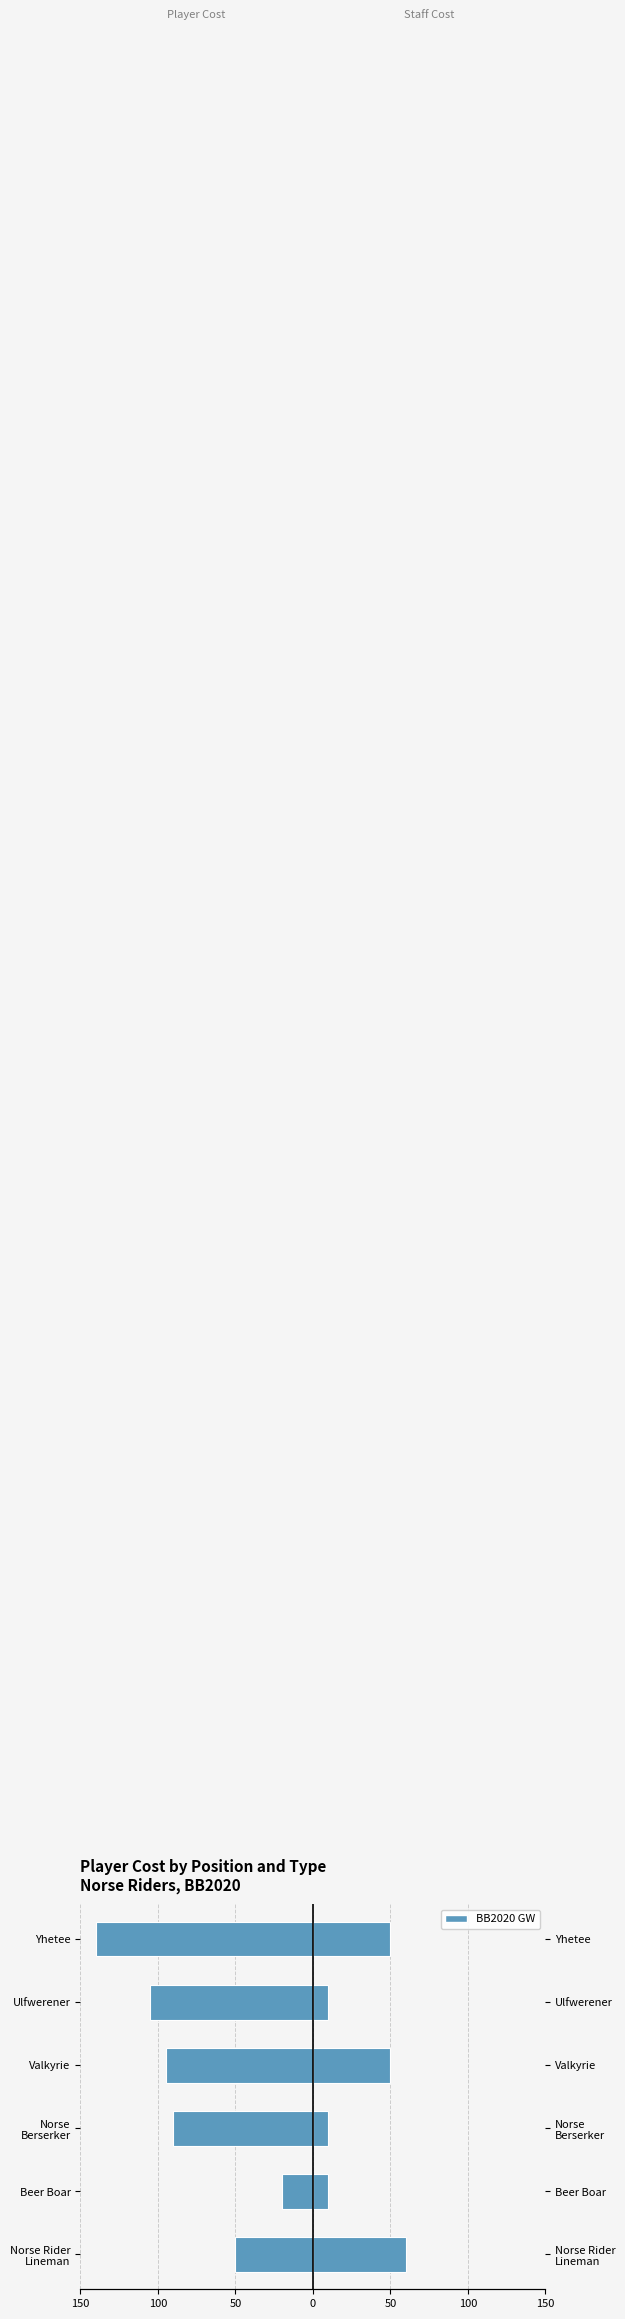

Is it true that Cost (k gp) equals -91 at Yhetee?

False